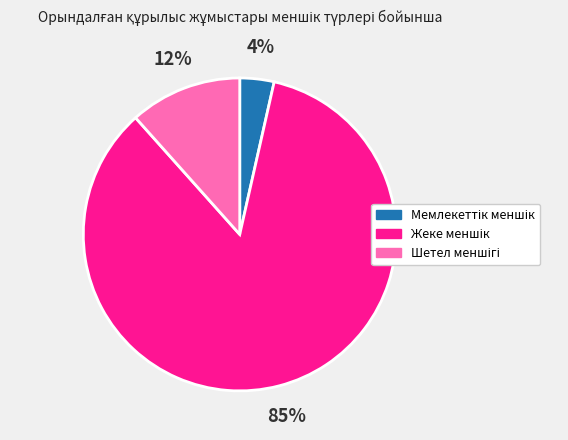

Does any single category account for the majority?

Yes